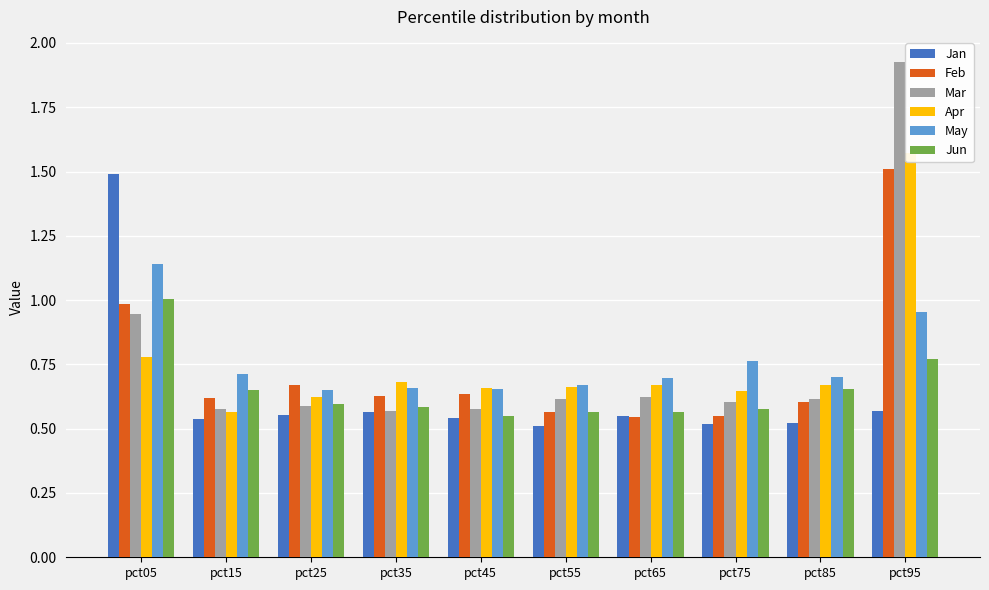

What are all the series names shown in the legend?

Jan, Feb, Mar, Apr, May, Jun